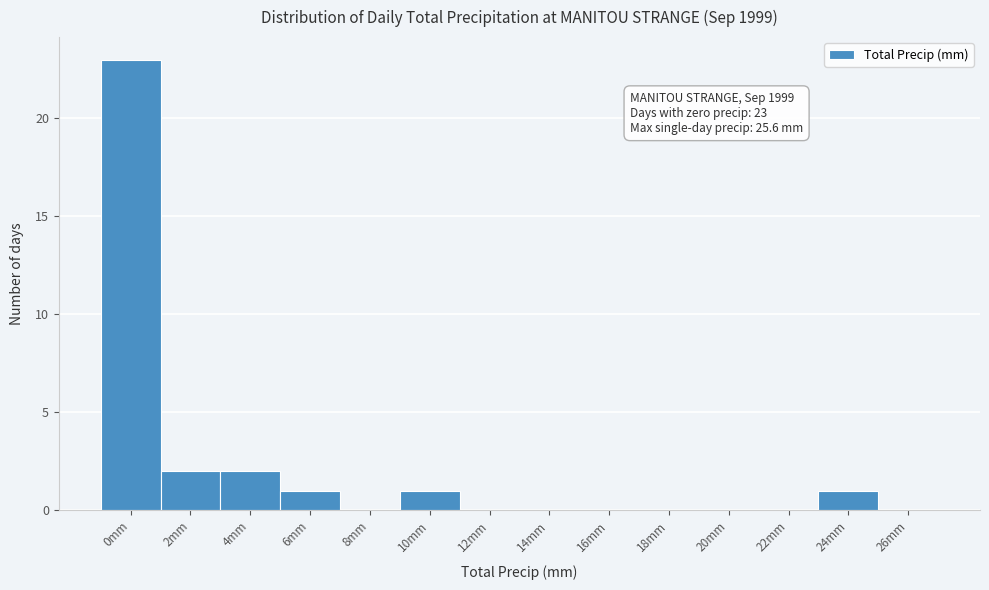

Reading left to right, list all the values displayed in this chart.

0mm=23	2mm=2	4mm=2	6mm=1	8mm=0	10mm=1	12mm=0	14mm=0	16mm=0	18mm=0	20mm=0	22mm=0	24mm=1	26mm=0